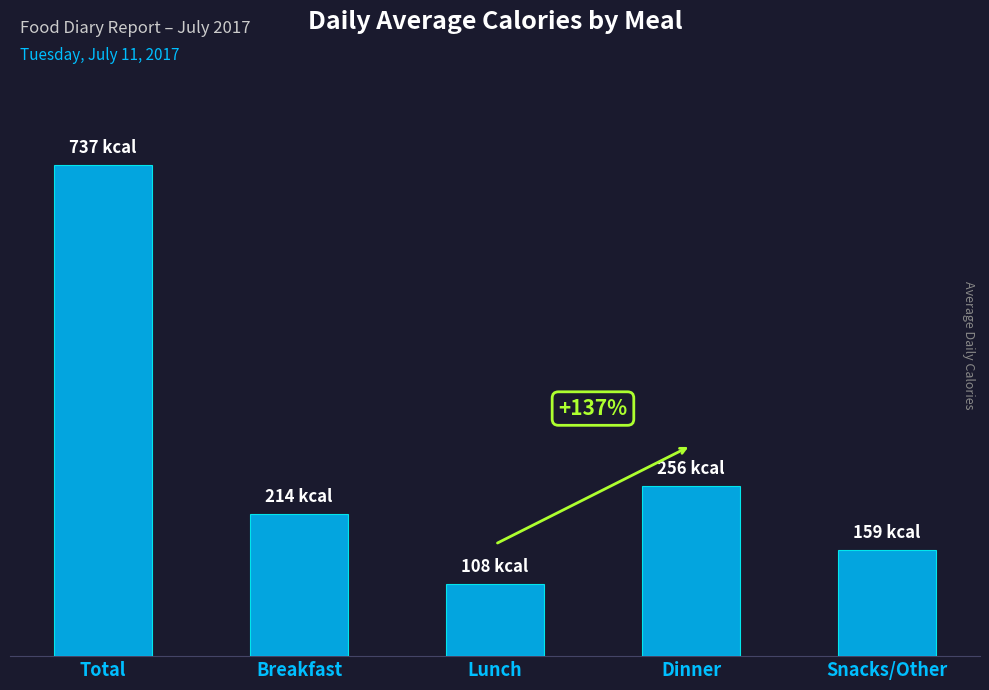

Rank the categories by value from lowest to highest.

Lunch, Snacks/Other, Breakfast, Dinner, Total